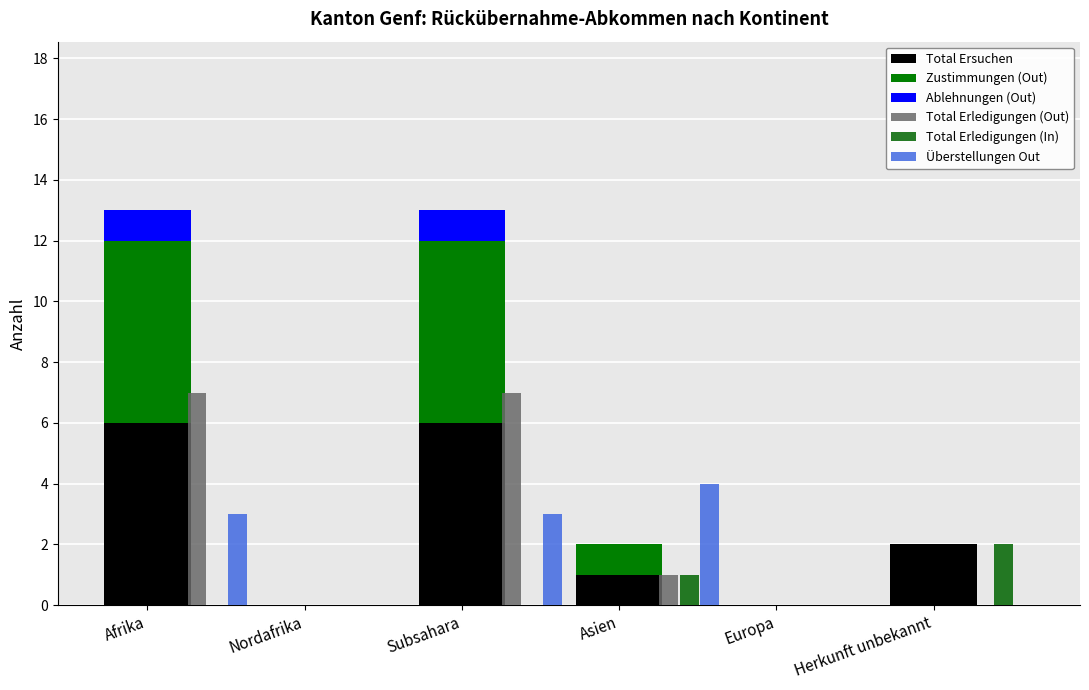

What is the difference between the maximum and minimum values in the Total Ersuchen series?

6